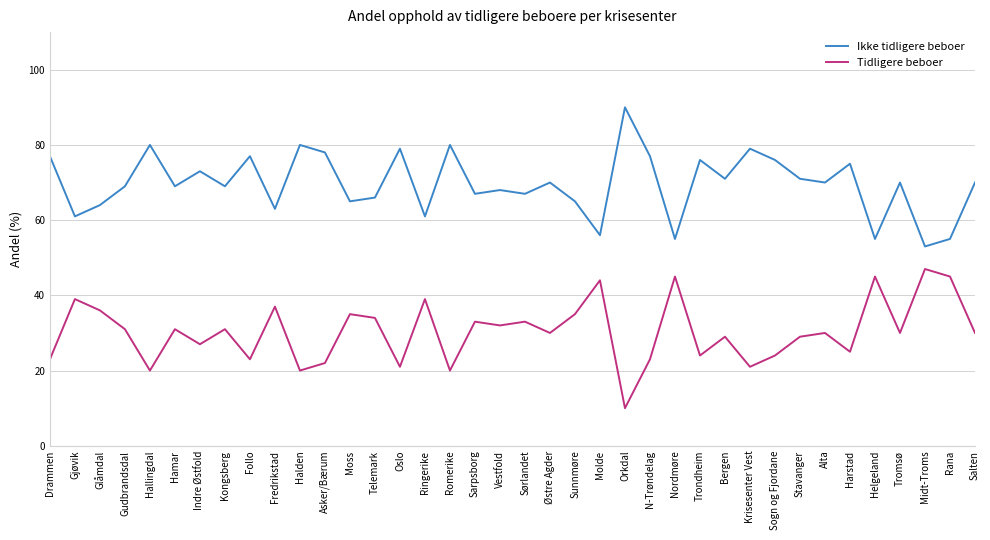

List the series in order of their peak value, lowest first.

Tidligere beboer, Ikke tidligere beboer